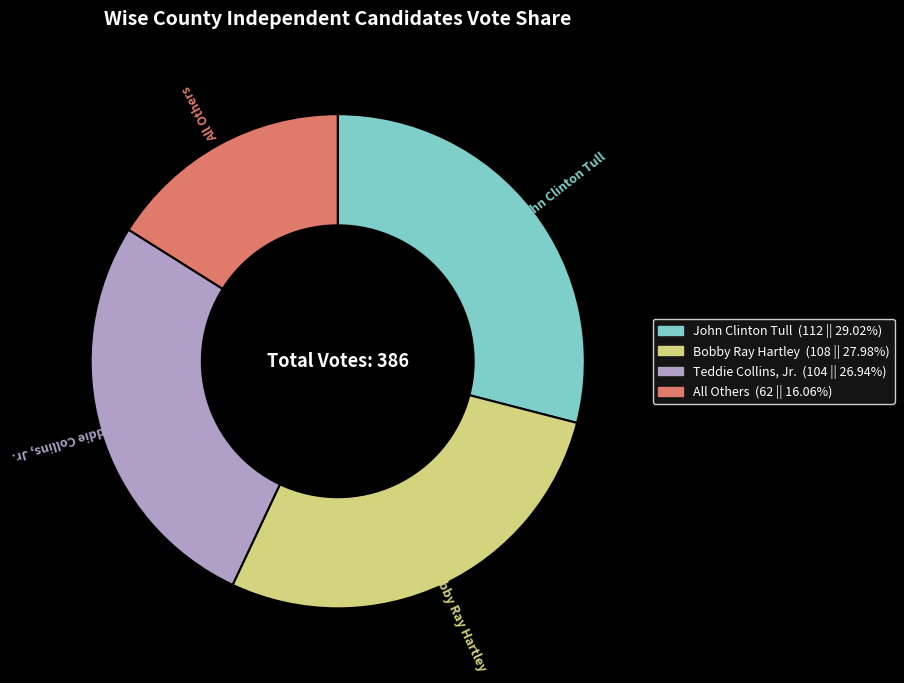

Does Bobby Ray Hartley account for over 50% of the chart?

No